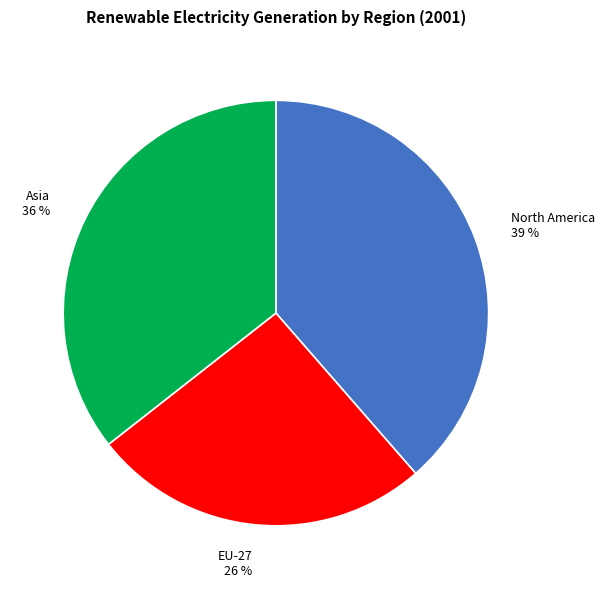

Rank the categories by value from highest to lowest.

North America, Asia, EU-27